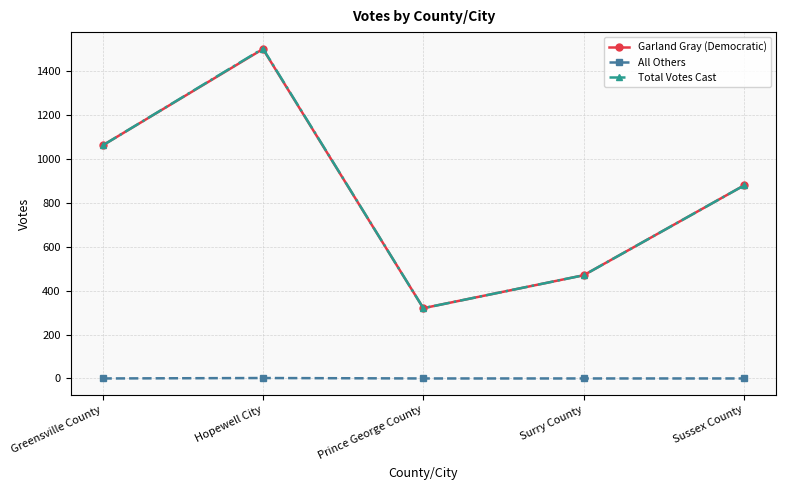

Which series has the widest spread of values?

Total Votes Cast